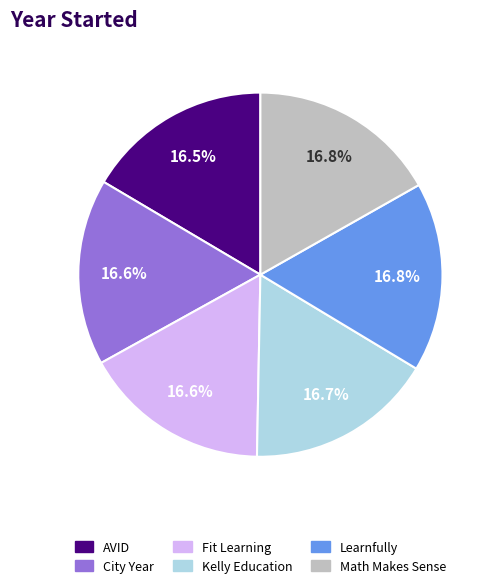

Is Learnfully the majority of the pie?

No